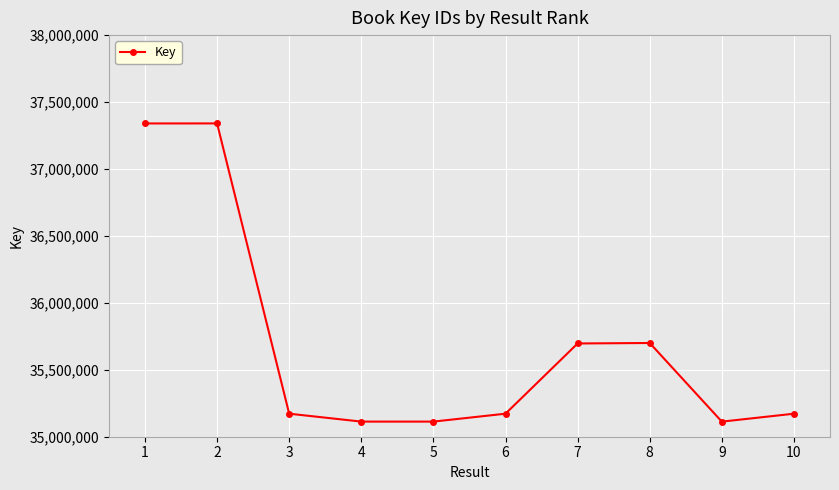

How many interior local valleys (lower than both neighbors) does the data have?

2